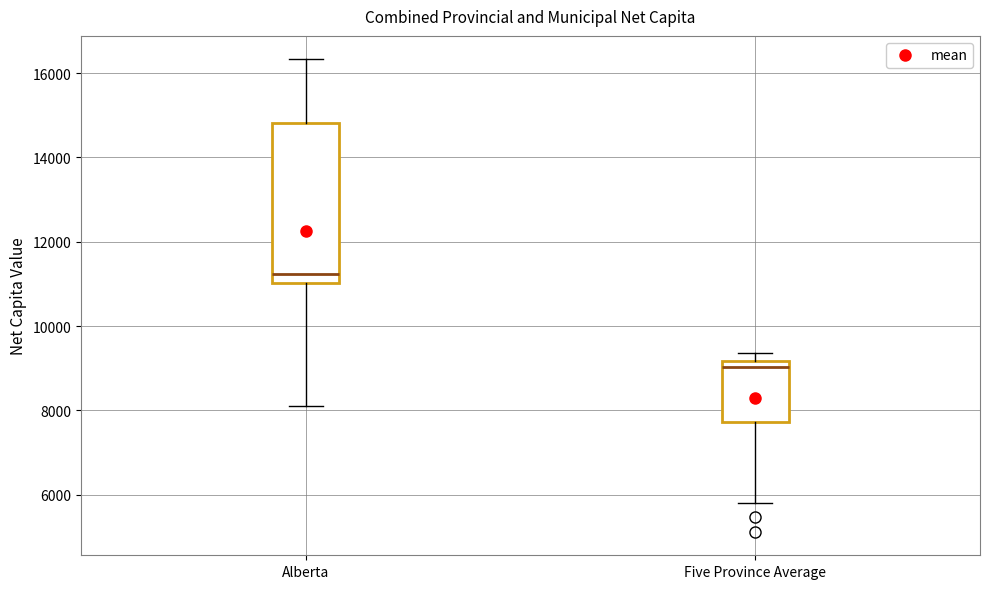

Where does the median line of the box for Five Province Average sit on the y-axis? The values are not printed on the chart, so give them approximately, as read against the axis.

9000